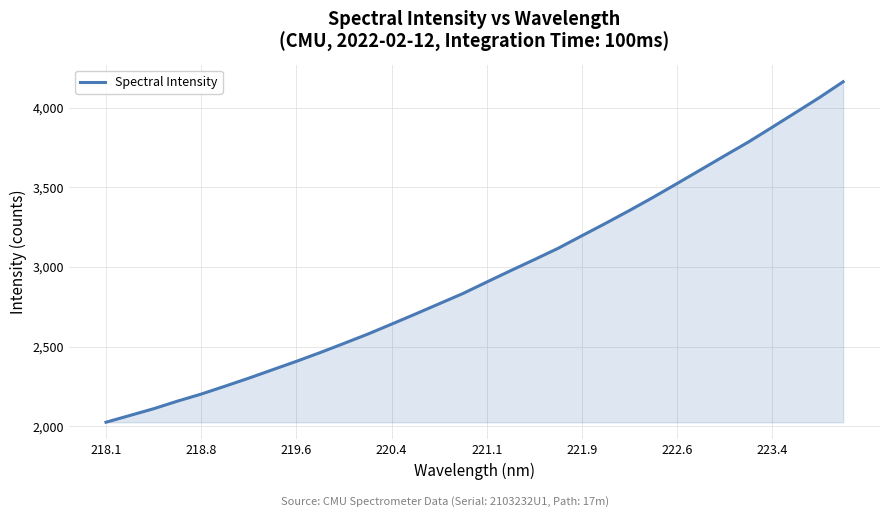

What is the difference between the maximum and second lowest values?

2094.8